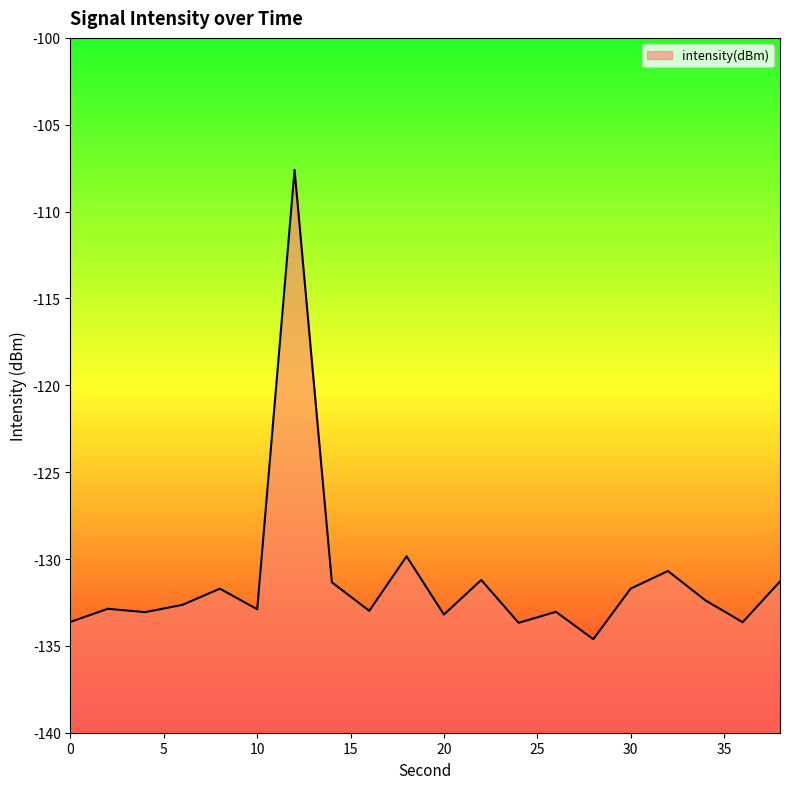

What is the sum of the values at 26 and 4?

-266.1